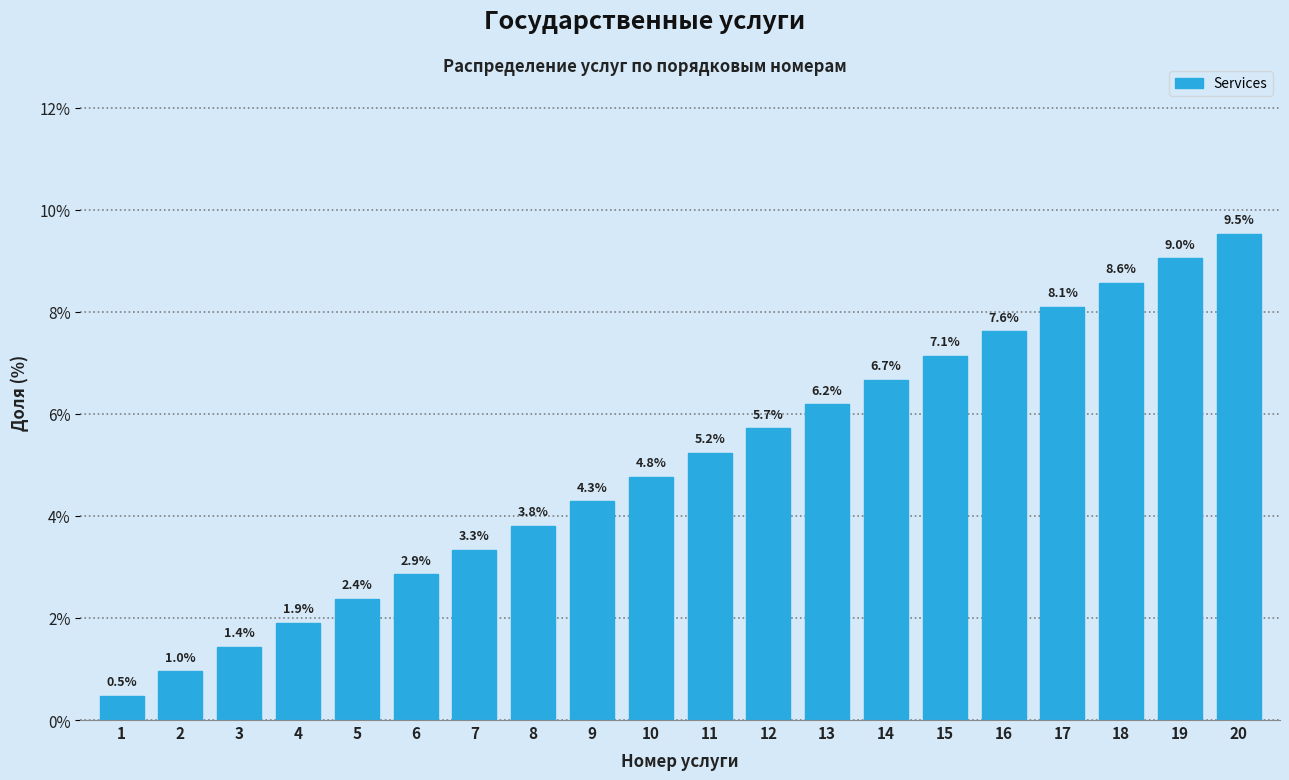

Reading left to right, transcribe all the data shown in this chart.

1=0.5	2=1.0	3=1.4	4=1.9	5=2.4	6=2.9	7=3.3	8=3.8	9=4.3	10=4.8	11=5.2	12=5.7	13=6.2	14=6.7	15=7.1	16=7.6	17=8.1	18=8.6	19=9.0	20=9.5